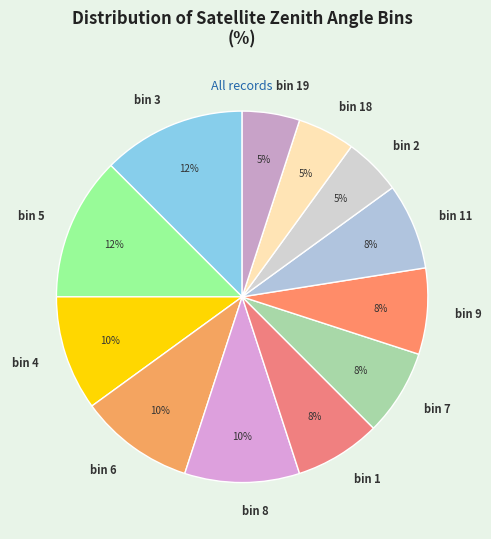

Is there a majority slice in this chart?

No